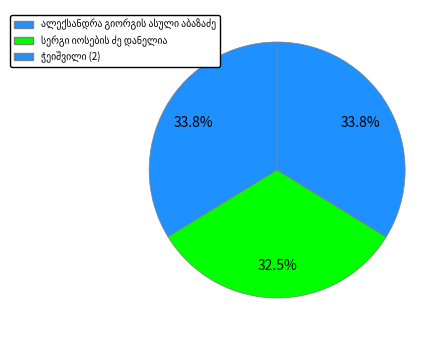

Approximately how many times larger is the value at ჭეიშვილი (2) compared to ალექსანდრა გიორგის ასული აბაზაძე?

1.0